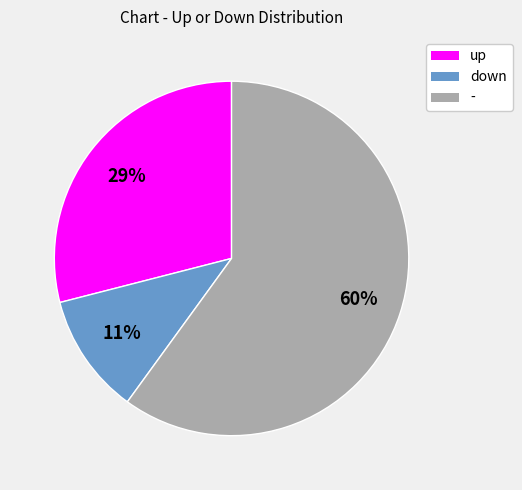

To the nearest percent, what portion does - represent?

60%